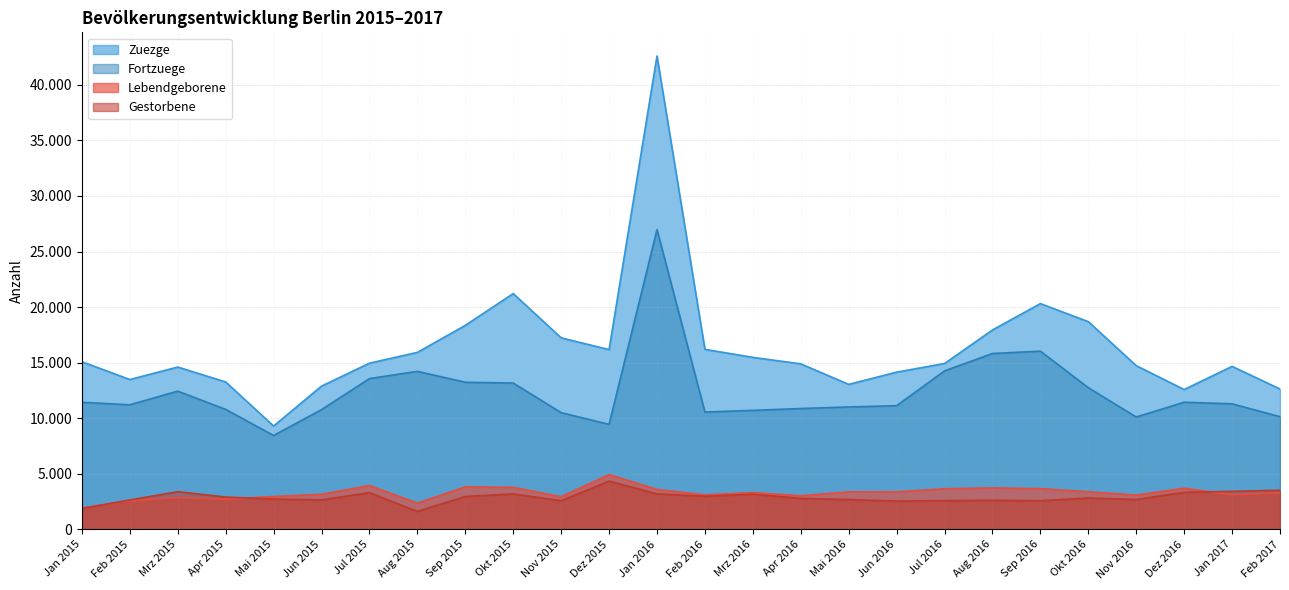

Does the chart display data point markers on the line(s)?

No